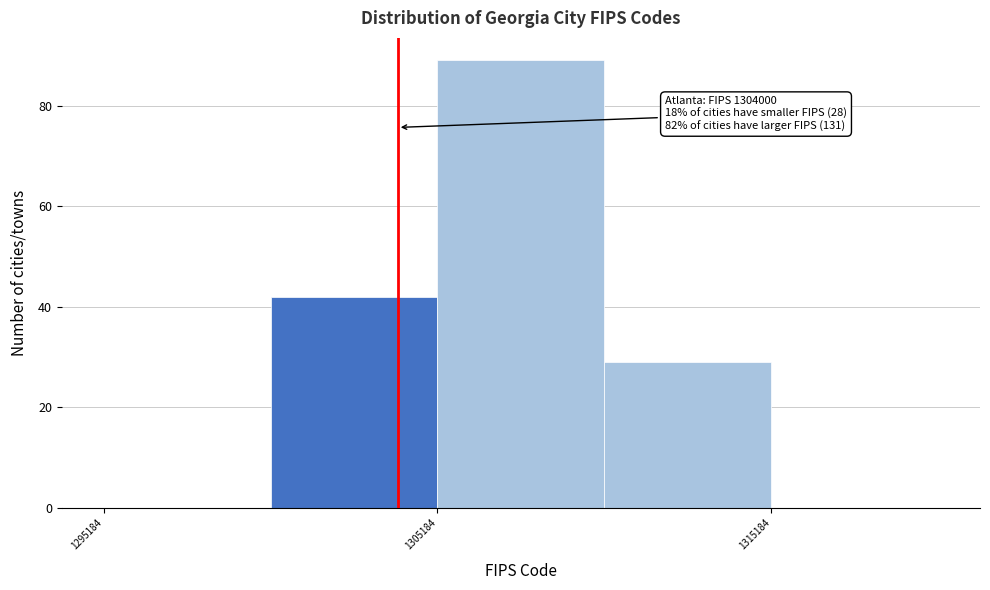

Over which range of the x-axis is the bar tallest?

1305000 to 1310000